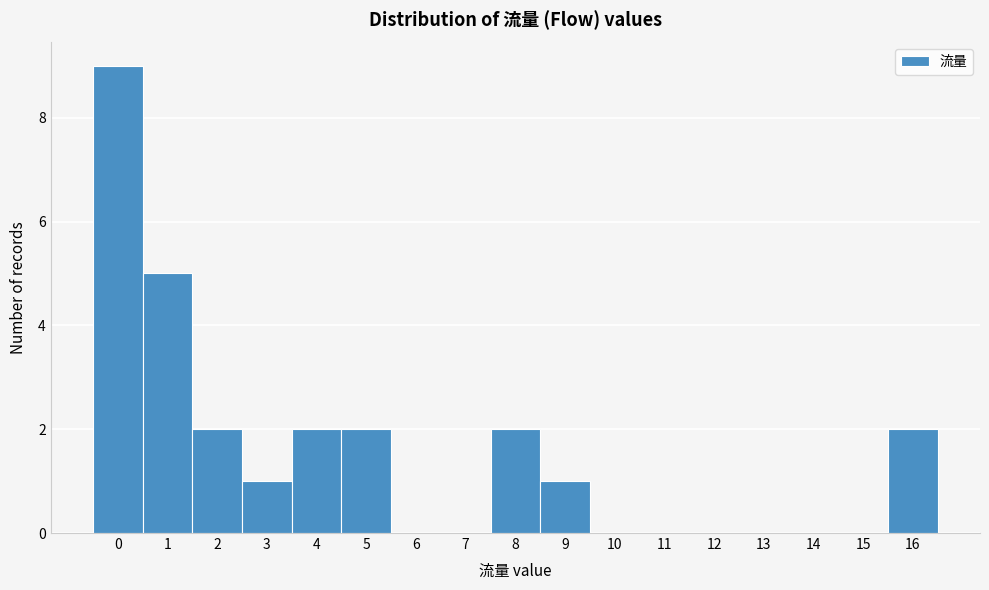

The chart shows a value of 9 at 0. True or false?

True